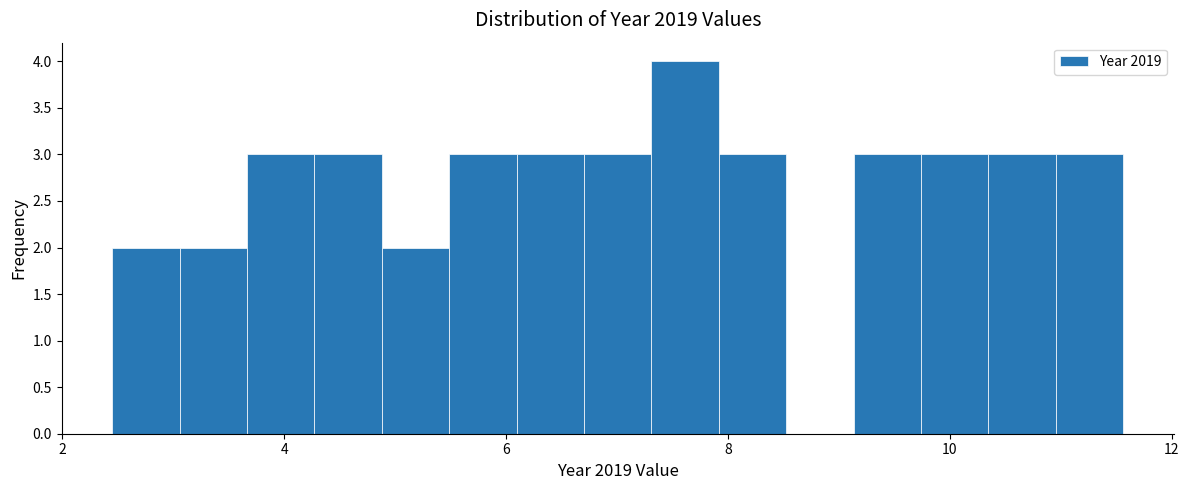

Around what value on the x-axis is the tallest bar? Give the approximate position of its centre, as read against the axis.

7.6